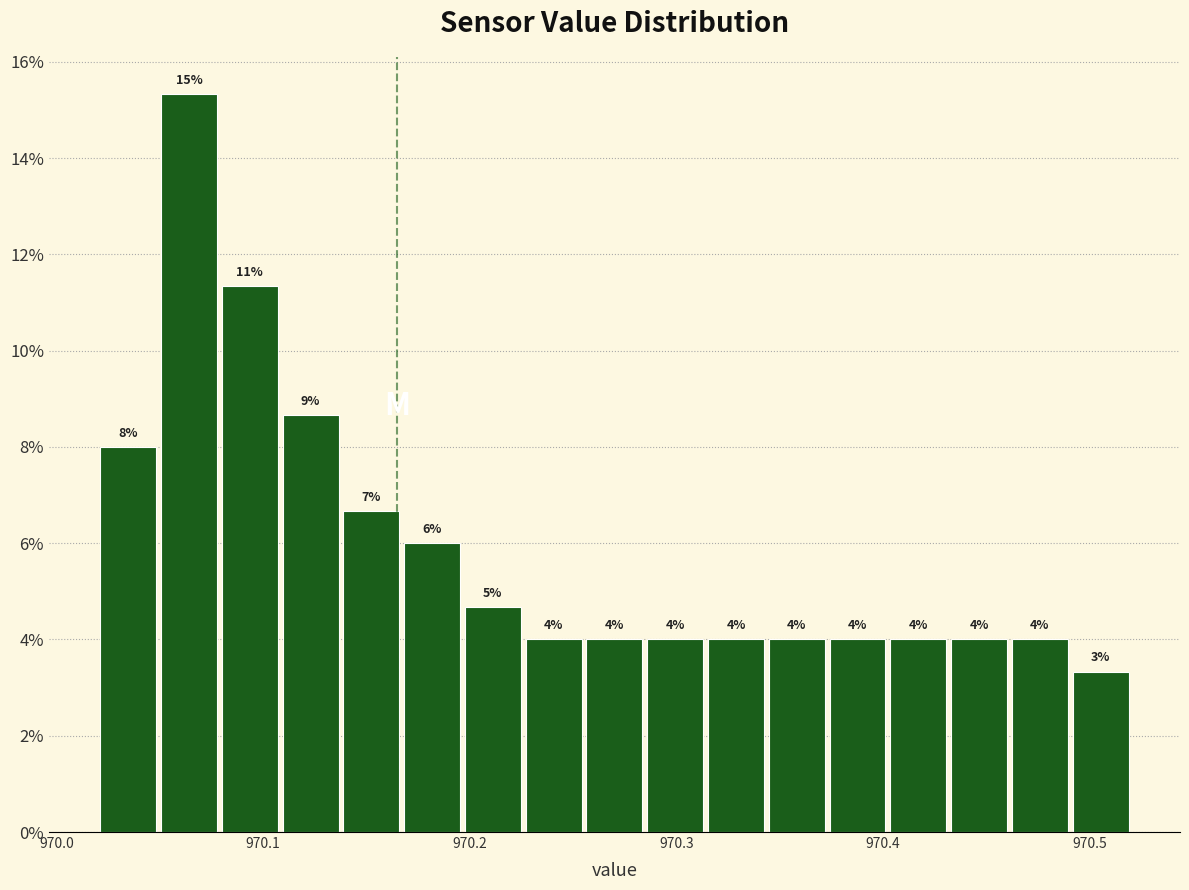

Around what value on the x-axis is the tallest bar? Give the approximate position of its centre, as read against the axis.

970.06